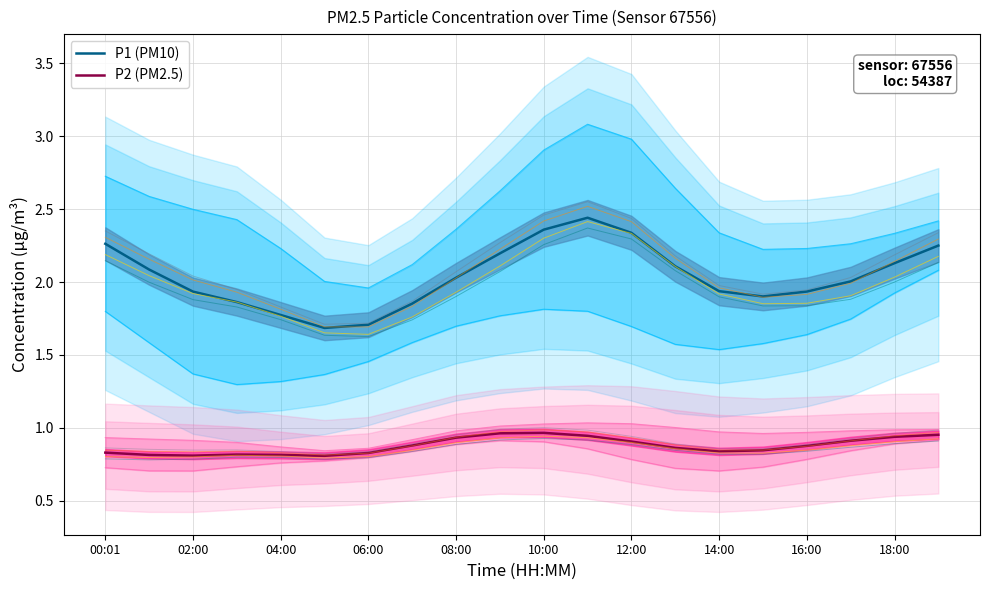

True or false: P2 (PM2.5) has a value of 0.4 at 11.

False